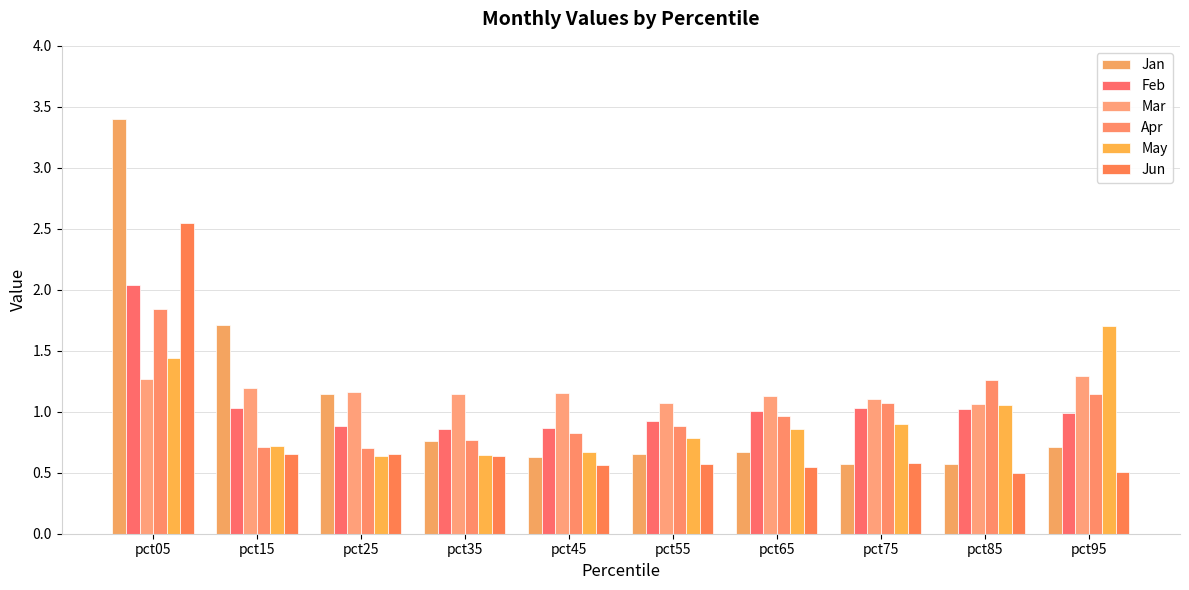

What is the sum of all Feb values?

10.6